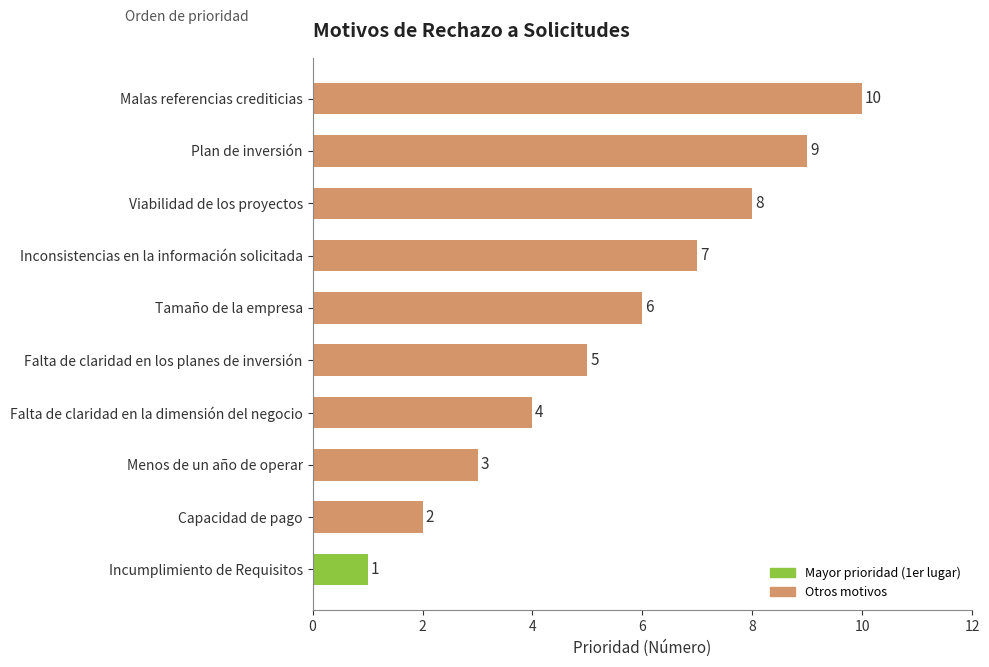

The chart shows a value of 1 at Capacidad de pago. True or false?

False